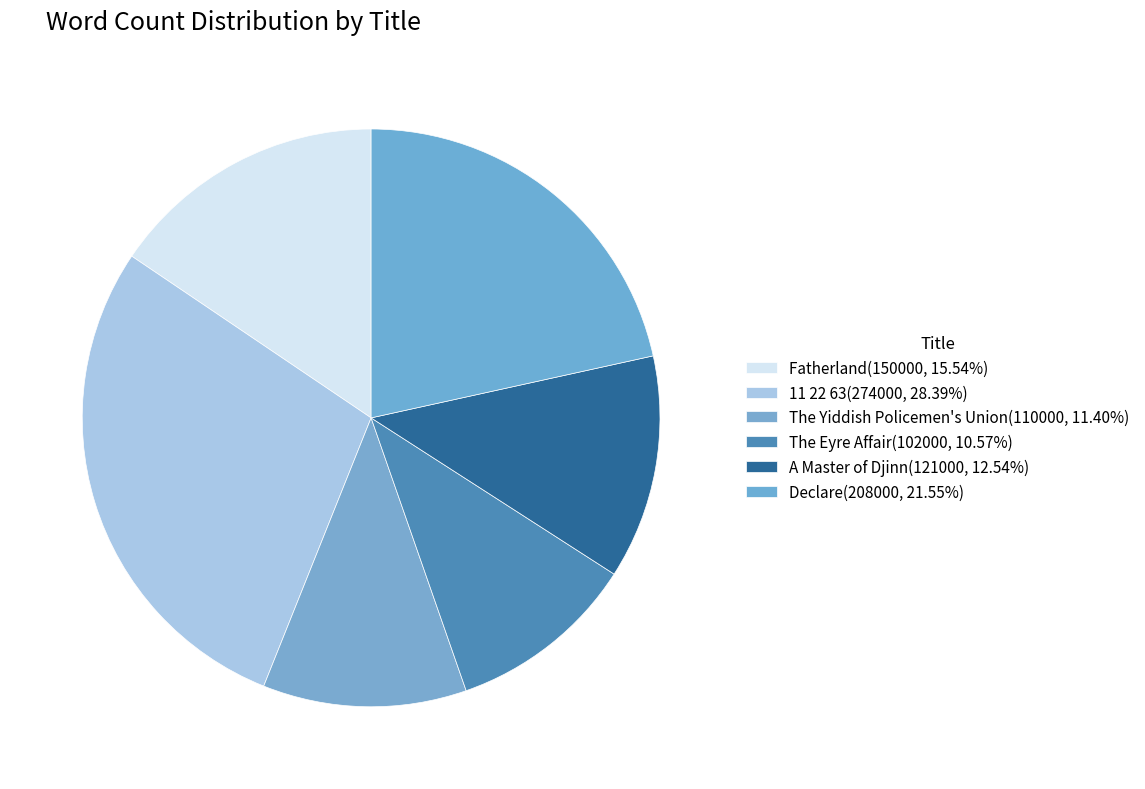

How many slices are in this pie chart?

6